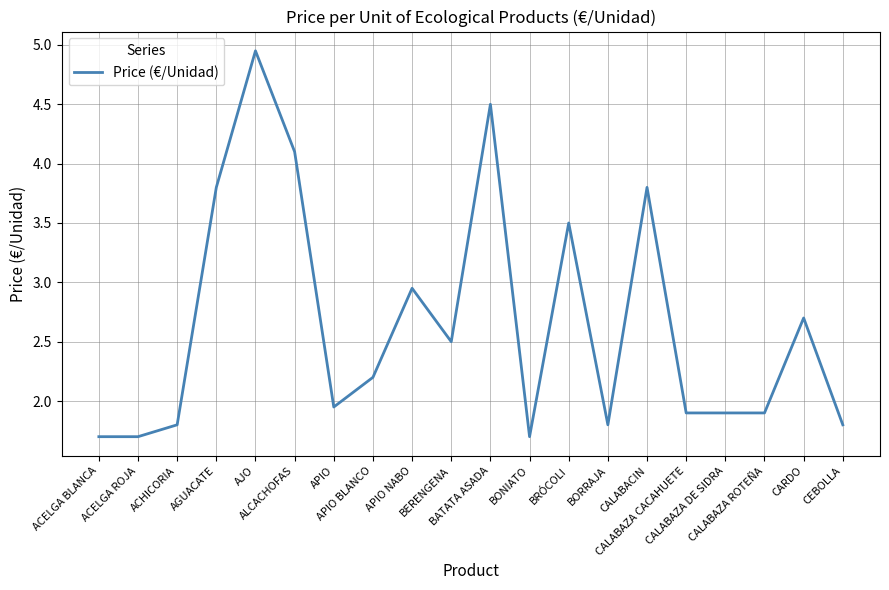

Is this an area chart (filled region under the line)?

No